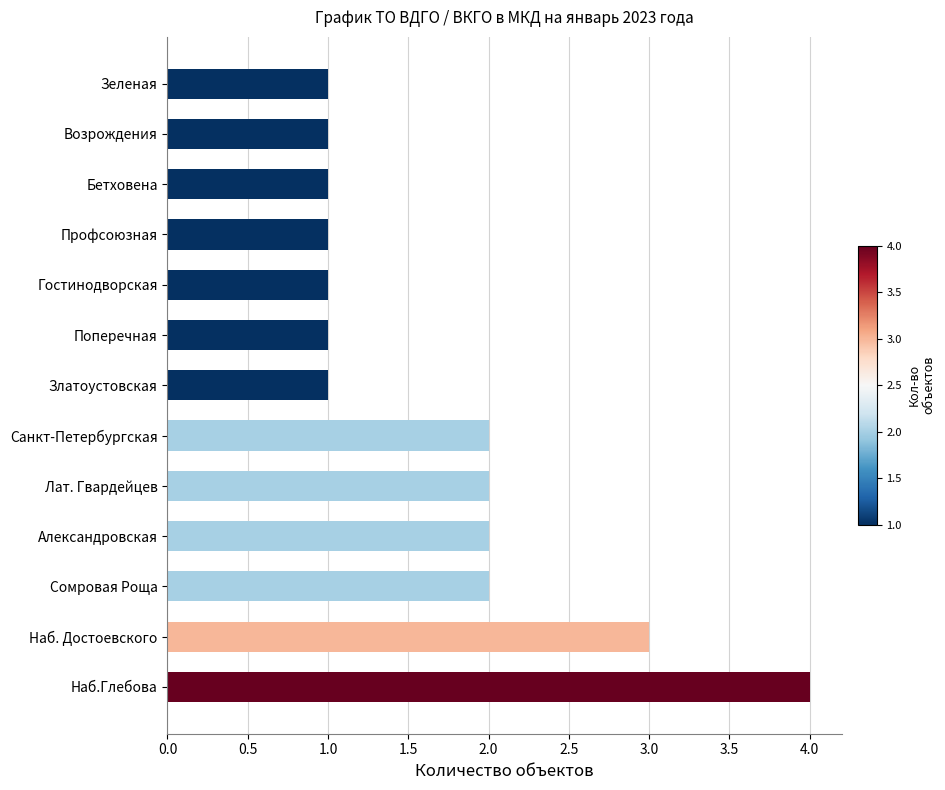

True or false: the data shows 1 at Возрождения.

True